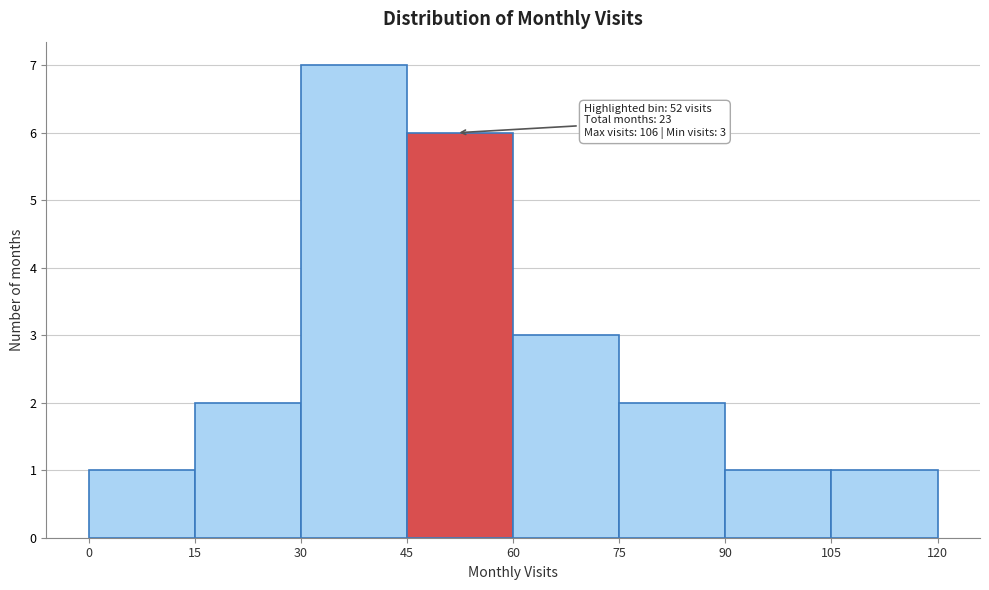

Which range on the x-axis has the tallest bar?

30 to 45